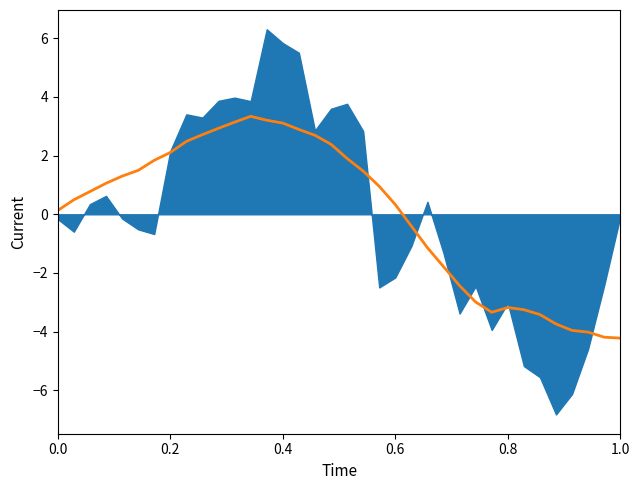

Count the number of values greater than 0.

22